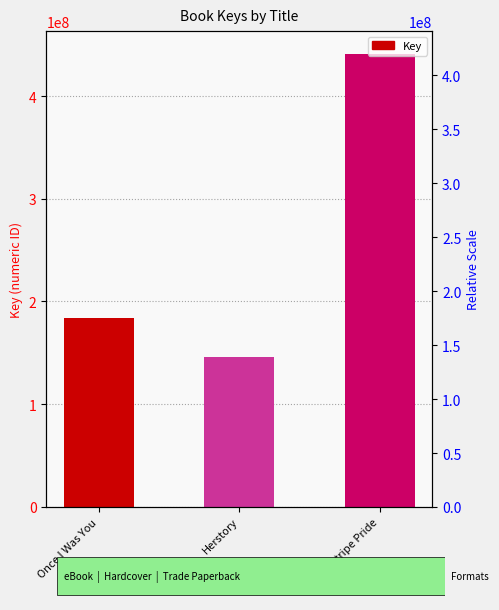

What is the sum of all values?

771365160